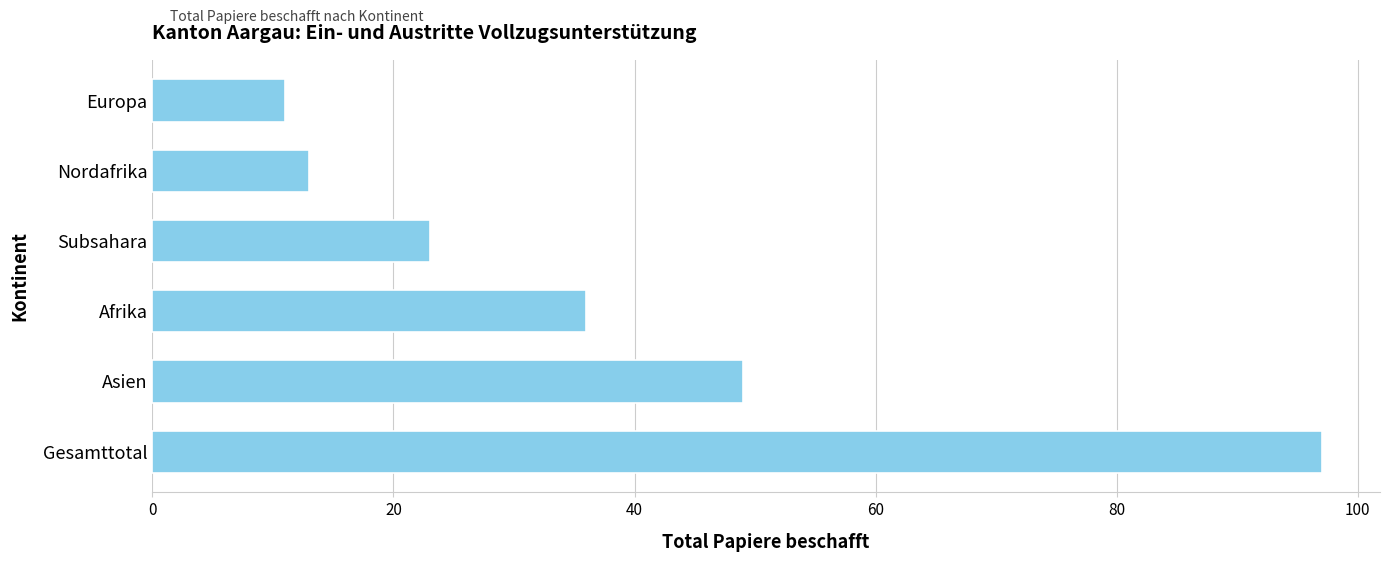

The value at Asien is 80. True or false?

False